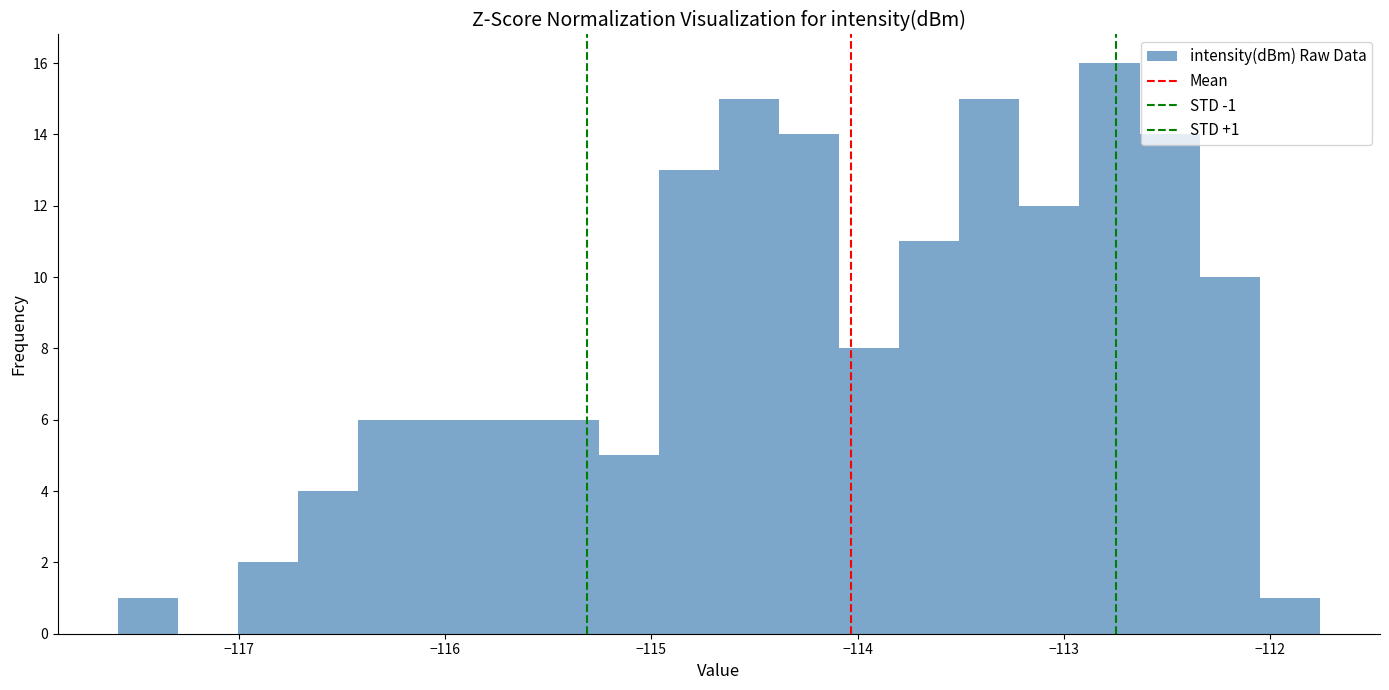

Read against the x-axis, roughly where is the centre of the tallest bar?

-112.8